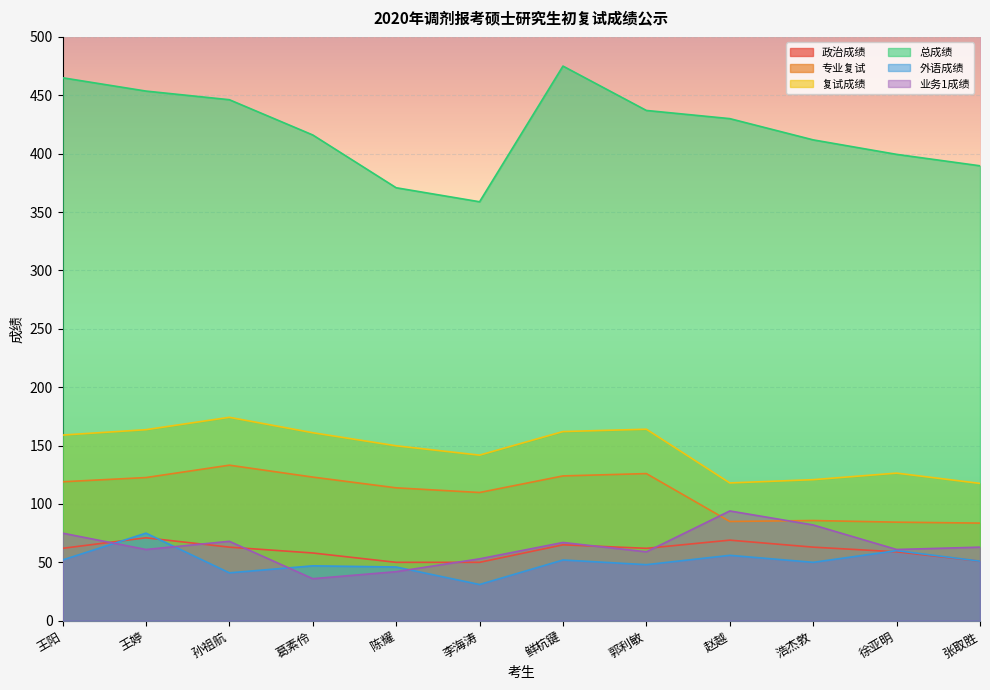

Where is the first local maximum for 专业复试?

孙祖航